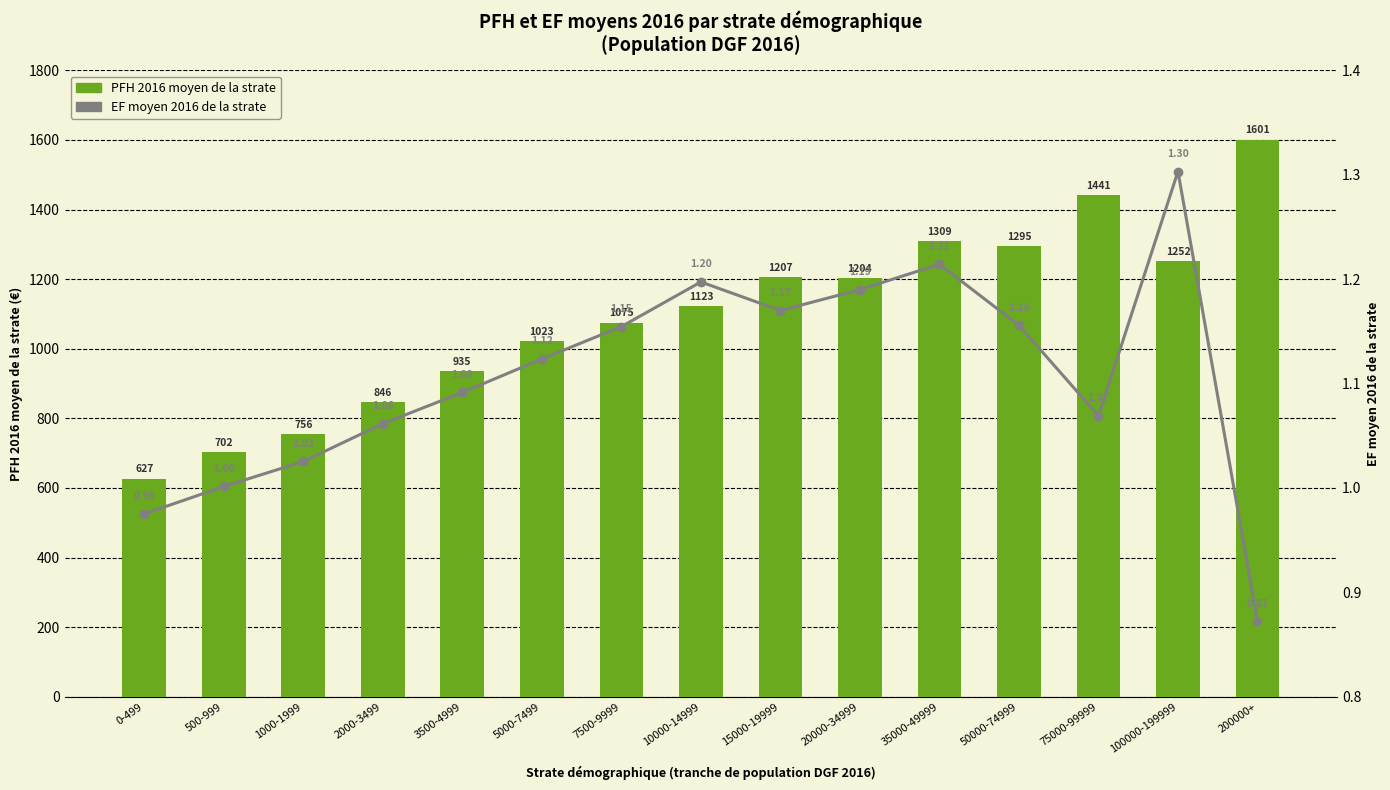

Are the bars horizontal?

No